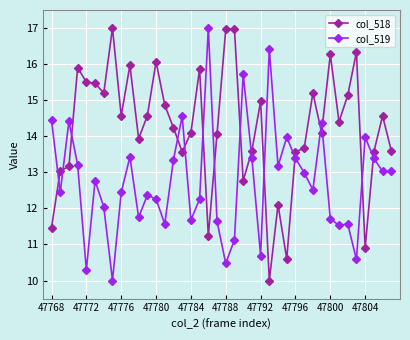

True or false: col_518 has more than 1 points higher than both neighbors.

True